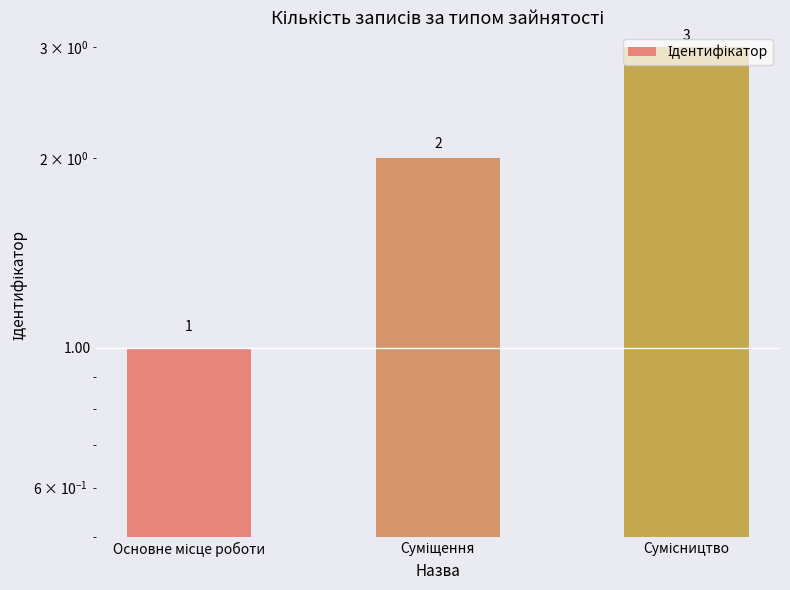

What is the difference between the second highest and minimum values?

1